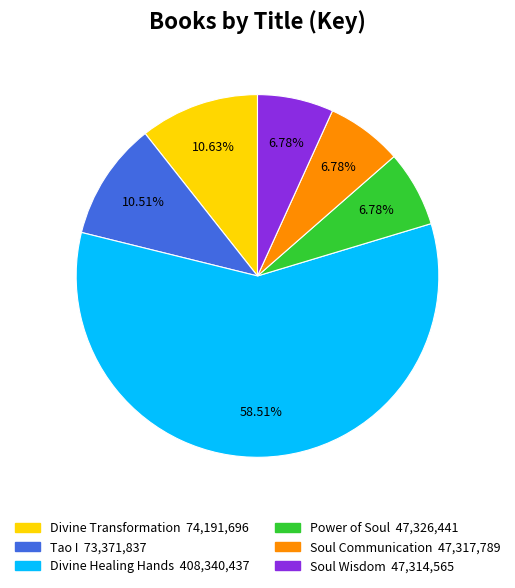

To the nearest percent, what percentage of the pie is Divine Transformation?

11%